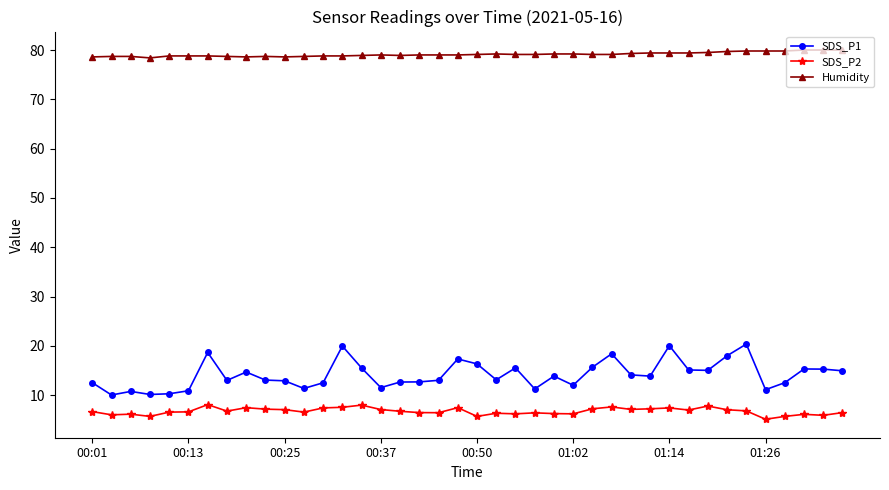

Which series has the widest spread of values?

SDS_P1